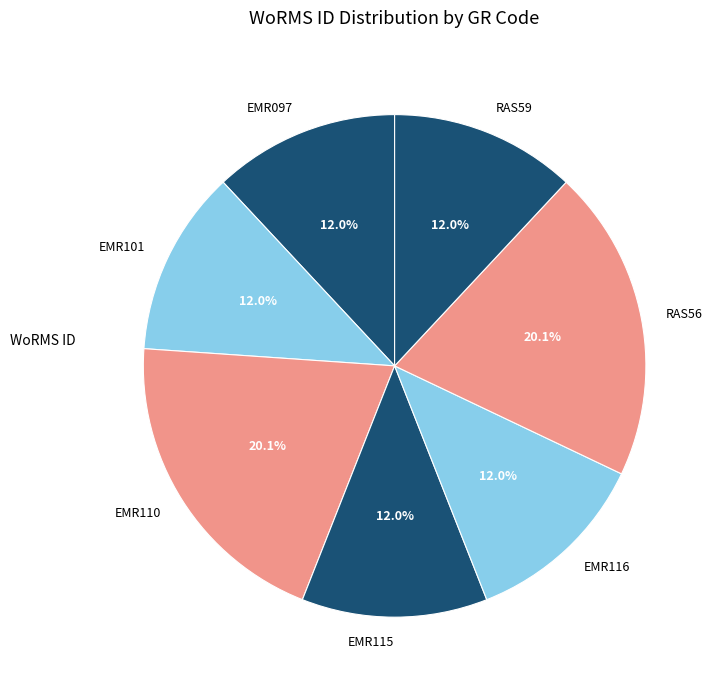

To the nearest percent, what portion does RAS56 represent?

20%